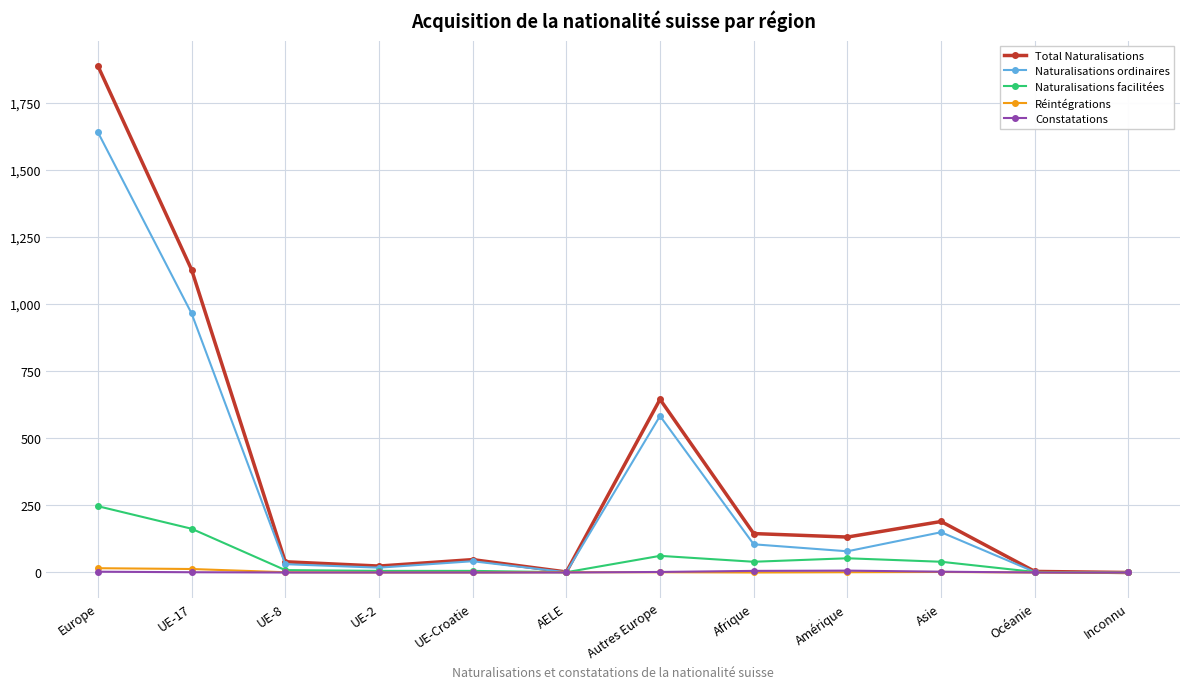

In Constatations, how many points are higher than both neighbors (excluding endpoints)?

1